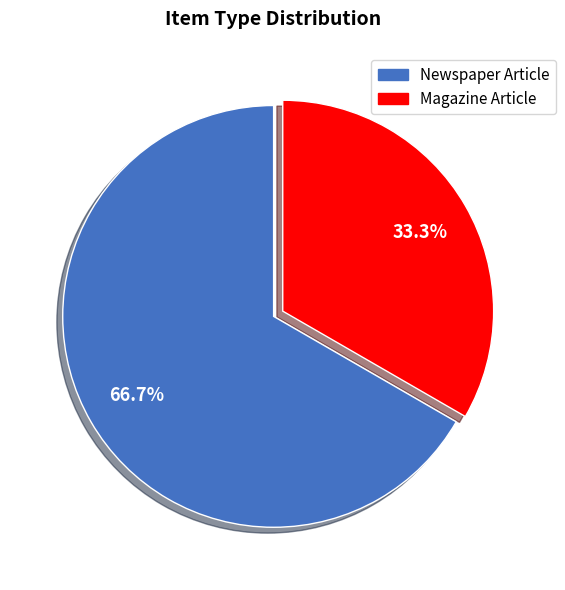

The Newspaper Article slice represents 67% of the pie. True or false?

True